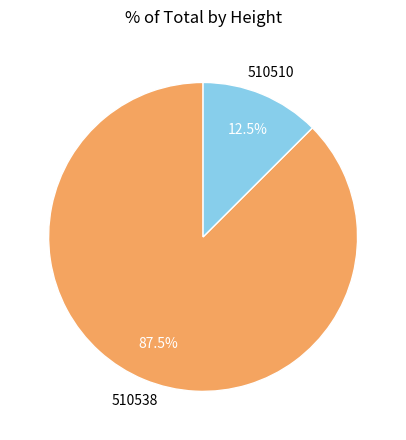

Between 510538 and 510510, which is larger?

510538